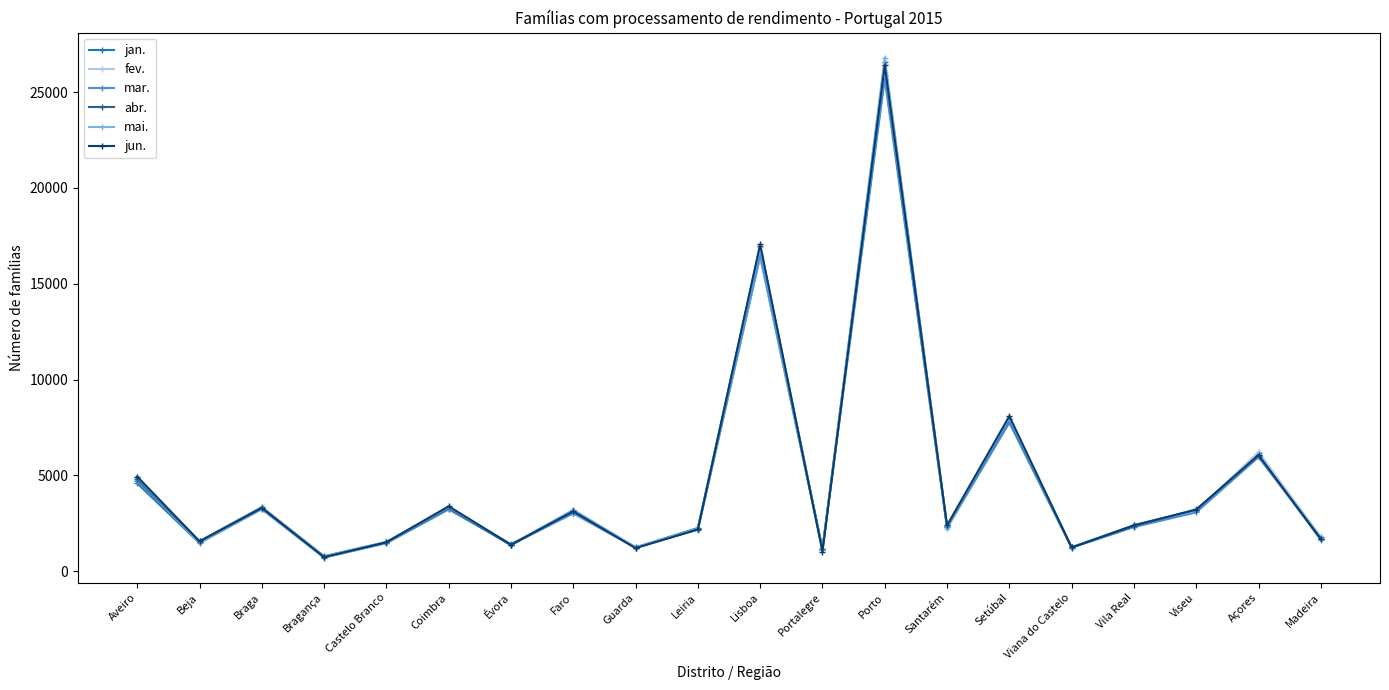

What is the value of the jan. point at the 16th from the left?

1232